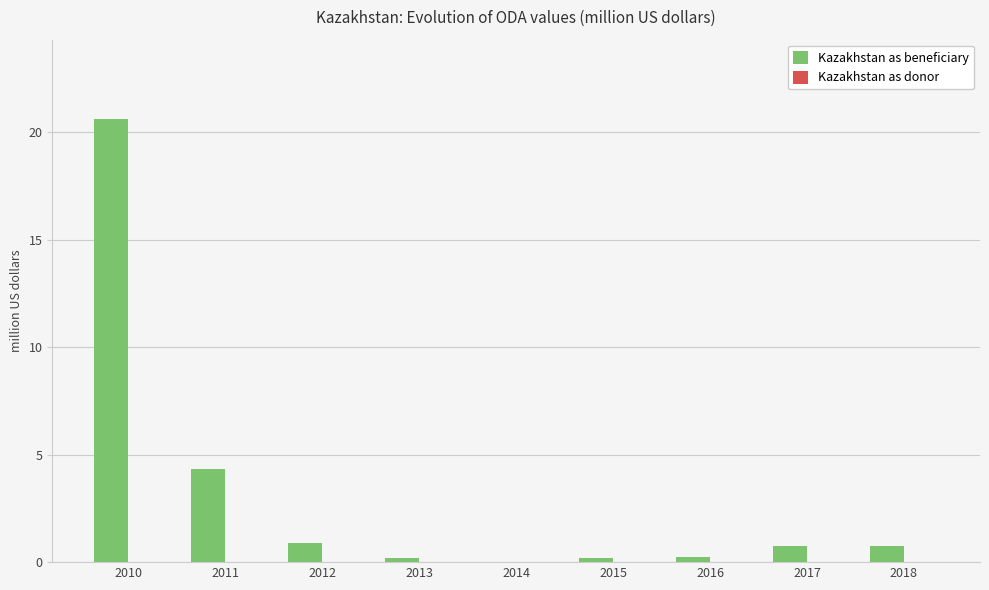

What is the maximum value for Kazakhstan as beneficiary?

20.6